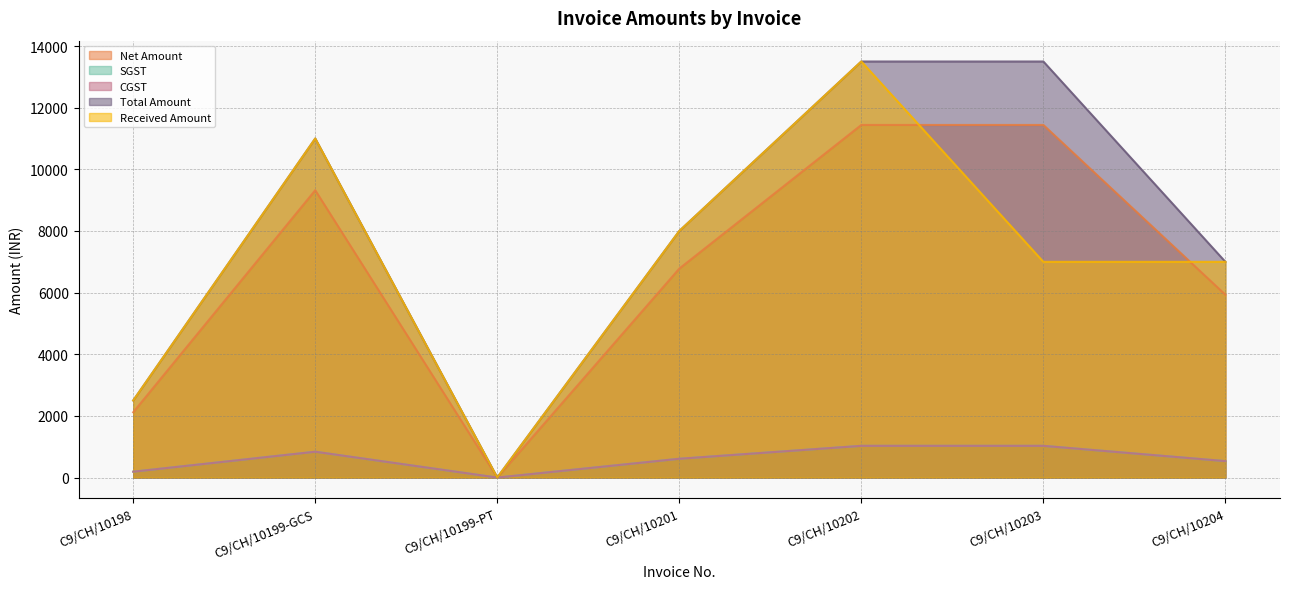

True or false: CGST and Total Amount intersect in this chart.

False